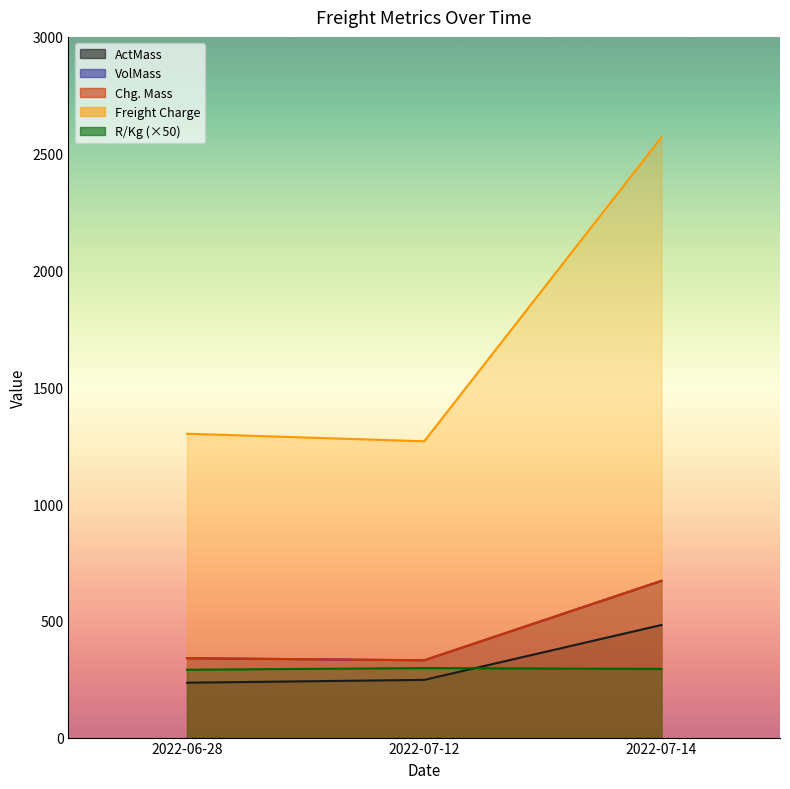

Which series has the largest range (max minus min)?

Freight Charge